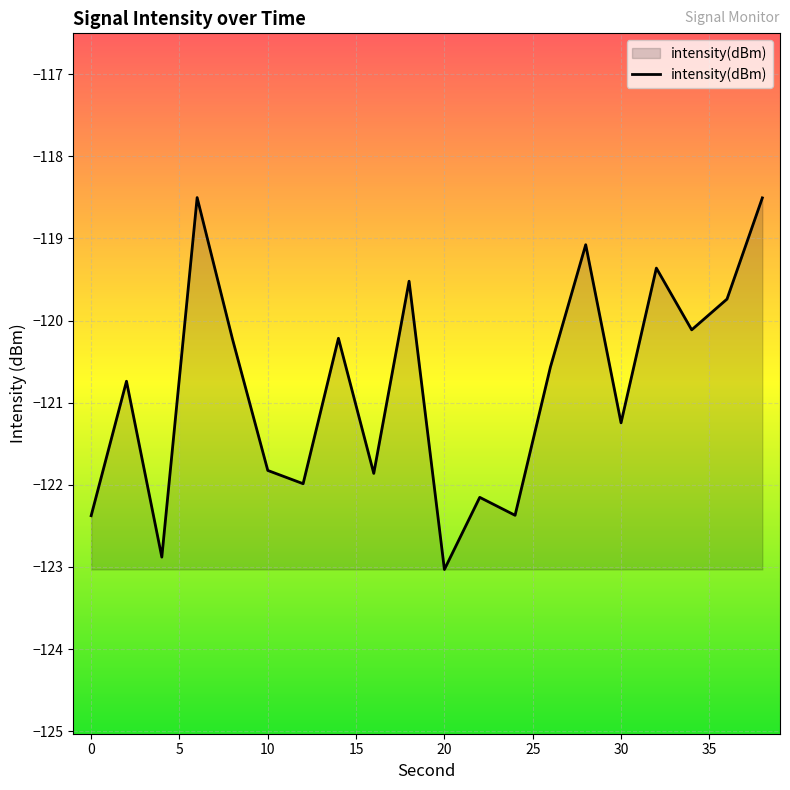

What is the smallest value displayed?

-123.0